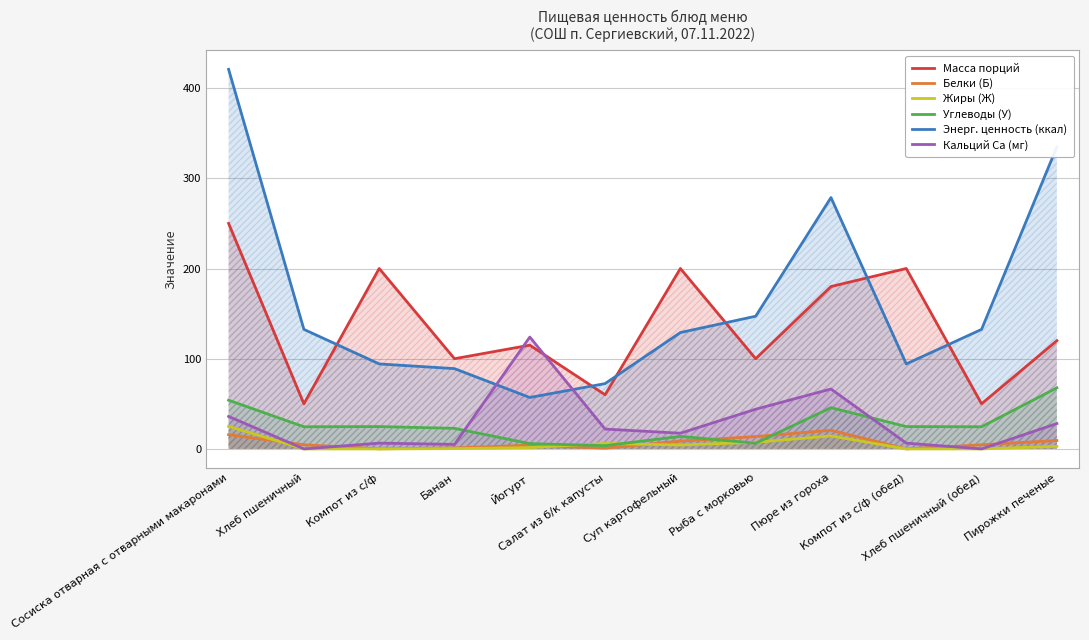

What is the difference between the maximum and minimum values in the Жиры (Ж) series?

25.0